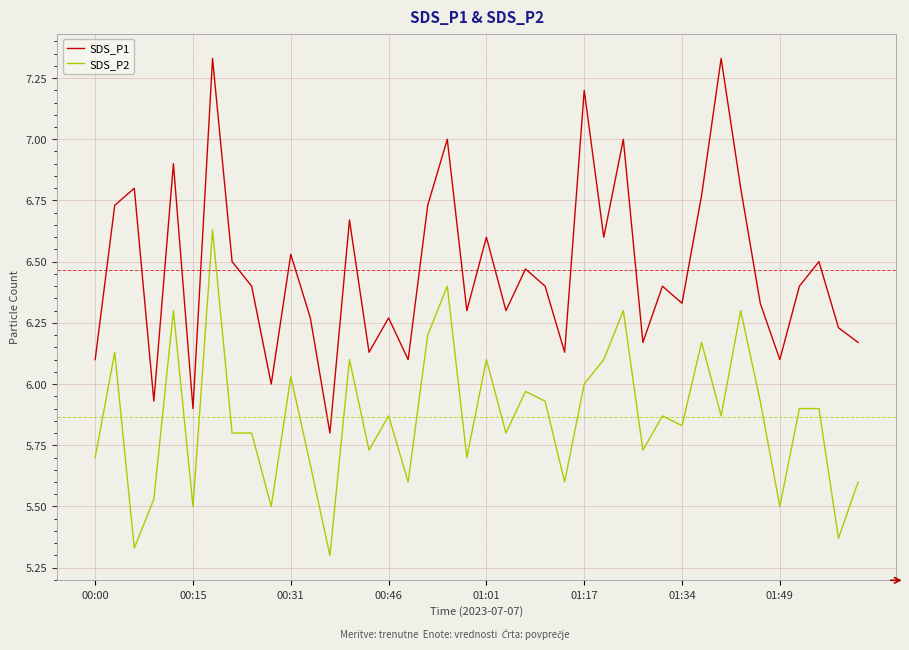

True or false: SDS_P1 and SDS_P2 intersect in this chart.

False